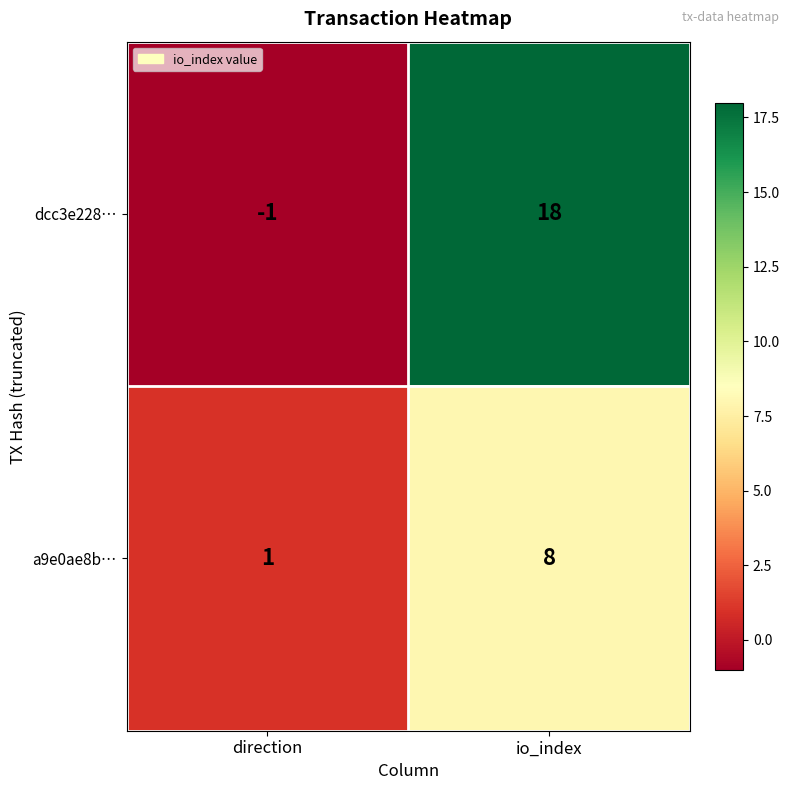

Between direction and io_index, which series saw the biggest shift?

dcc3e228…